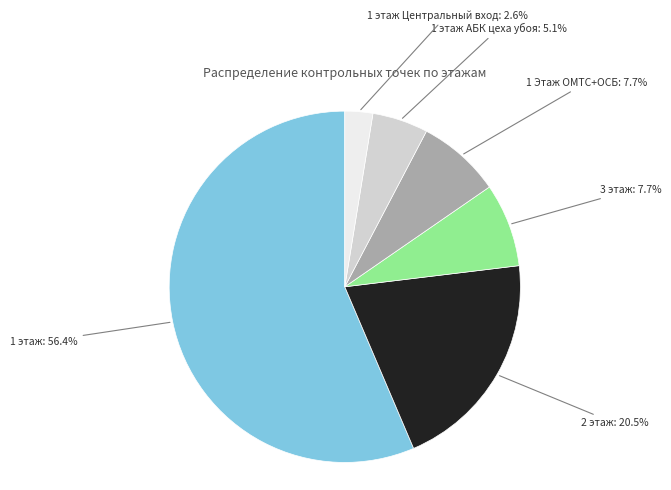

How many slices are in this pie chart?

6